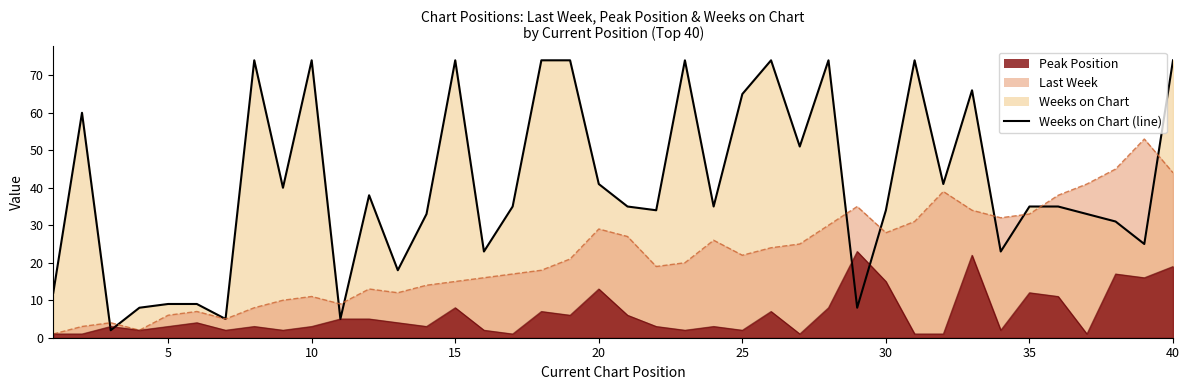

What is the value of the 28th point from the left?

74